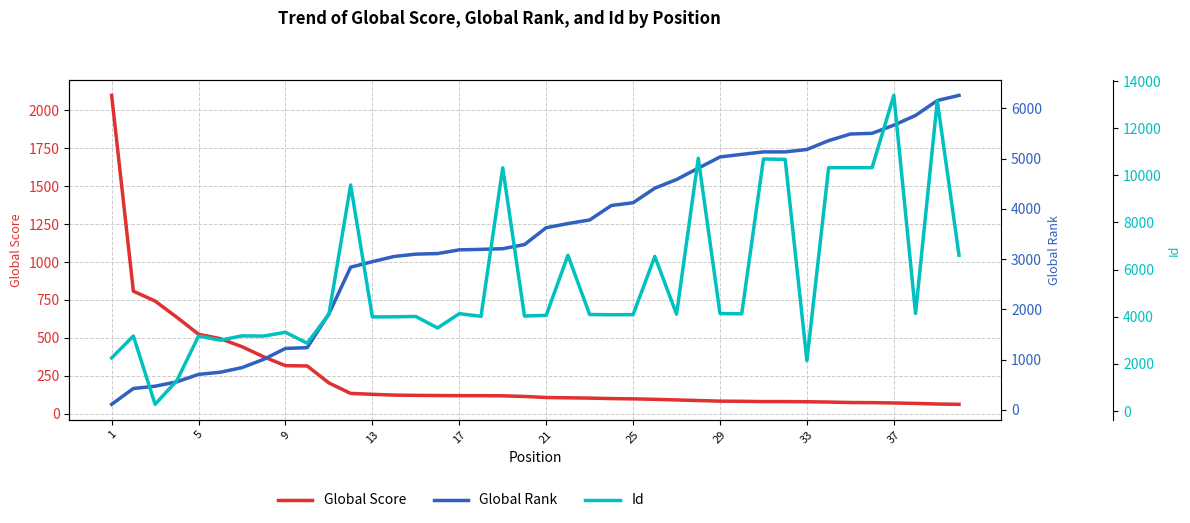

Which series has the widest spread of values?

Id